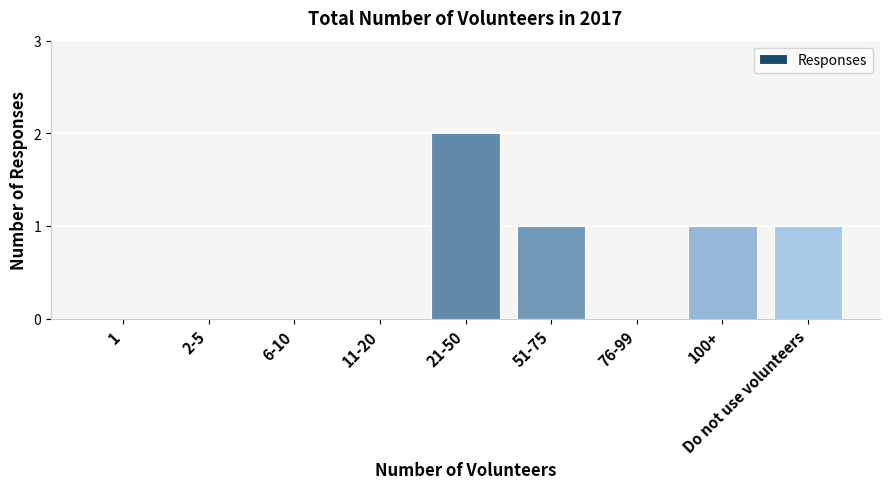

What is the change in value from 76-99 to 100+?

+1